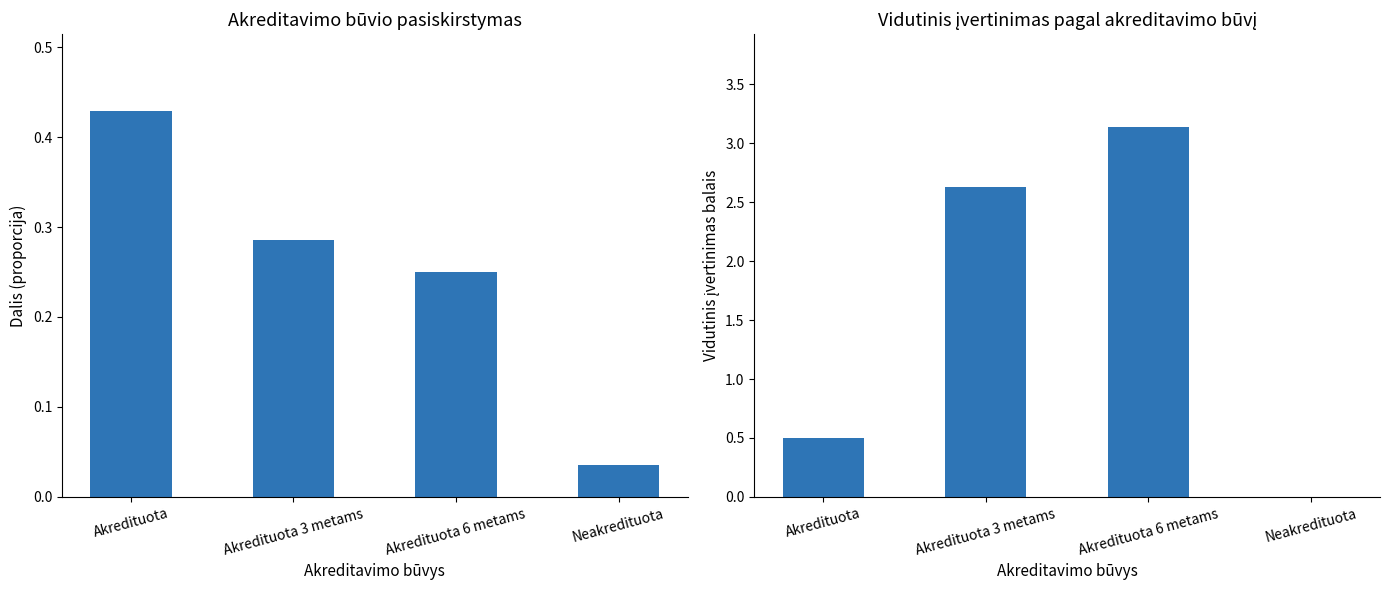

What is the sum of the Akreditavimo būvys values at Akredituota 6 metams and Akredituota 3 metams?

0.5